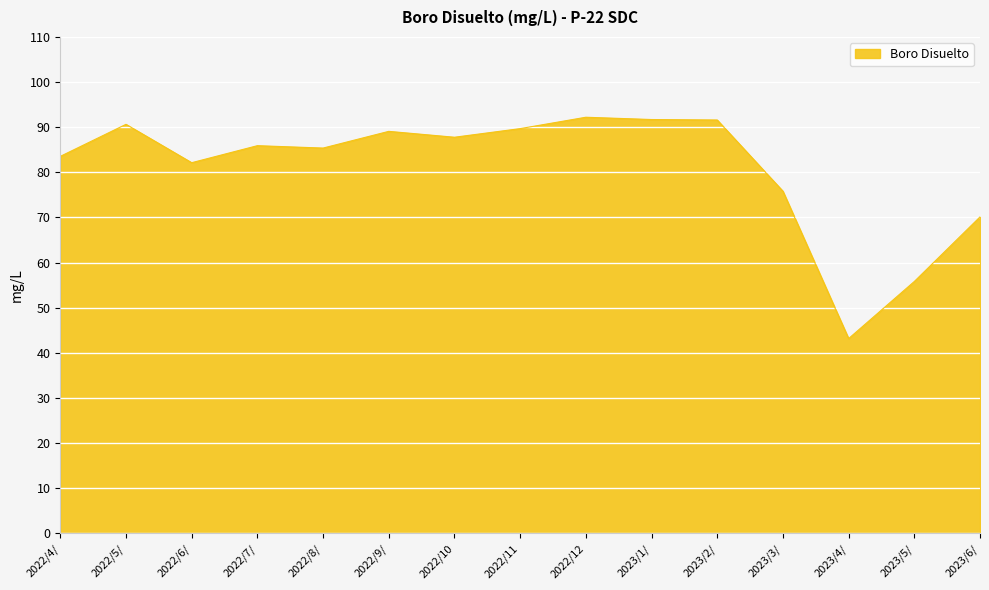

What position from the right is 2022/5/?

14